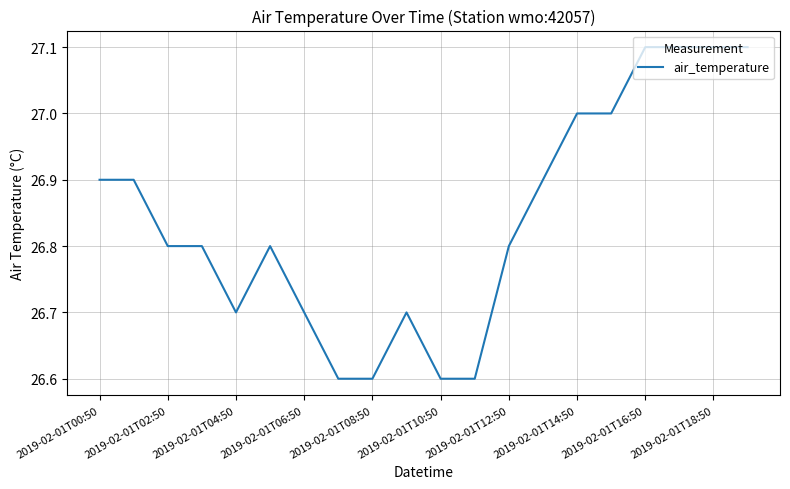

What is the minimum value shown in the chart?

26.6